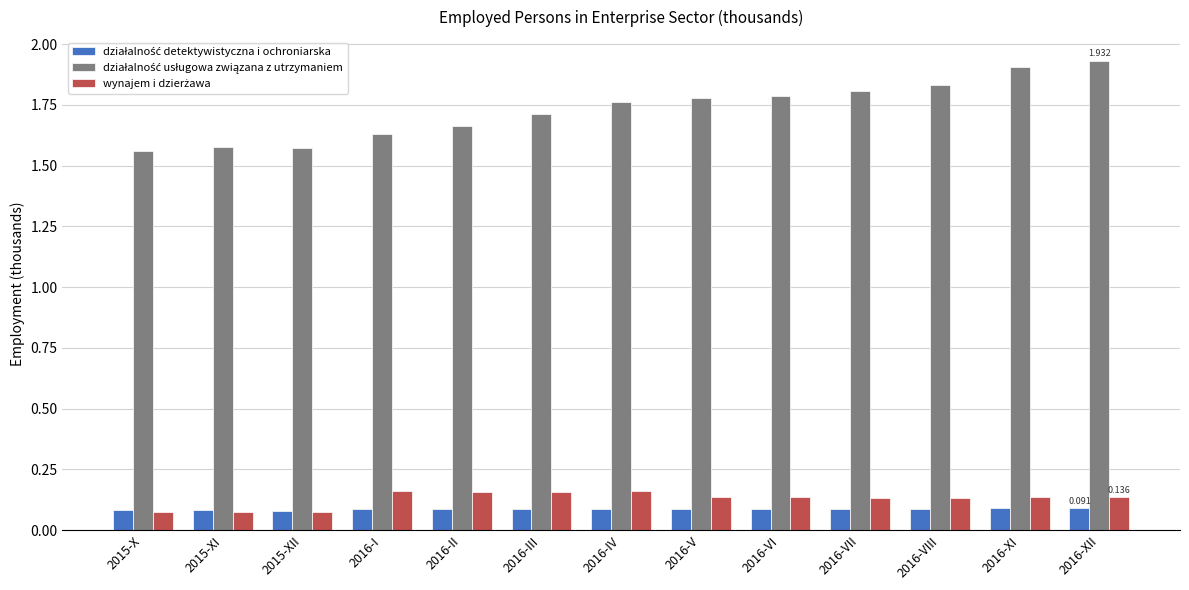

Are the bars grouped side by side (vs. stacked)?

Yes